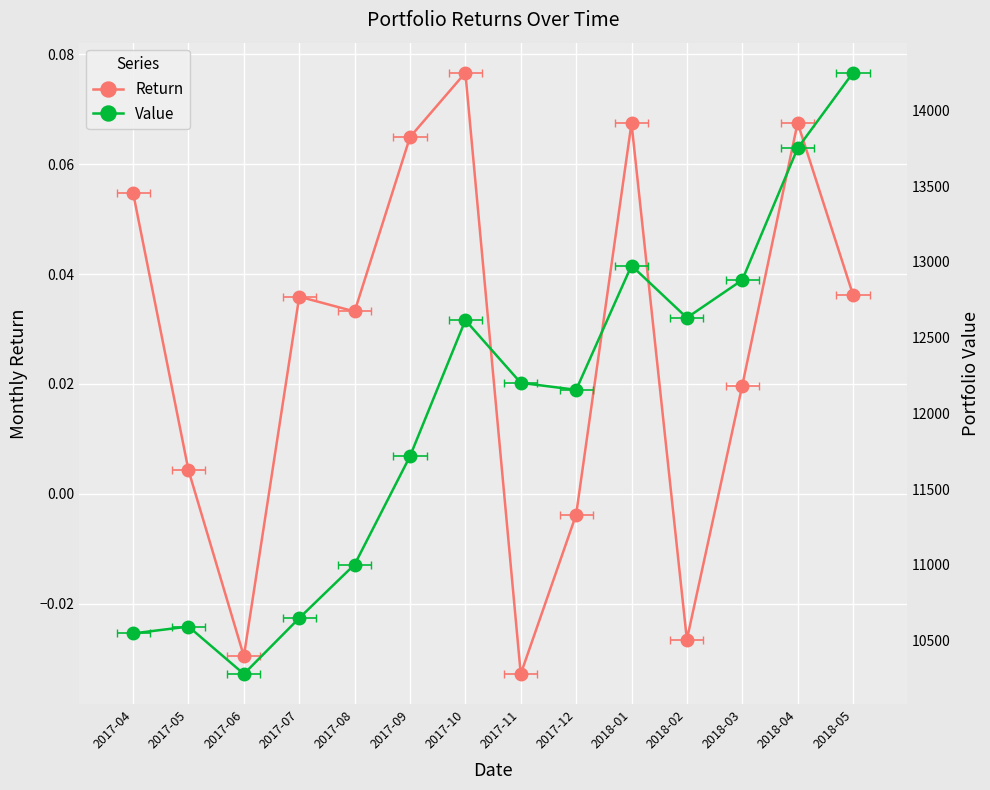

Between 2017-09 and 2018-04, which series saw the biggest shift?

Value